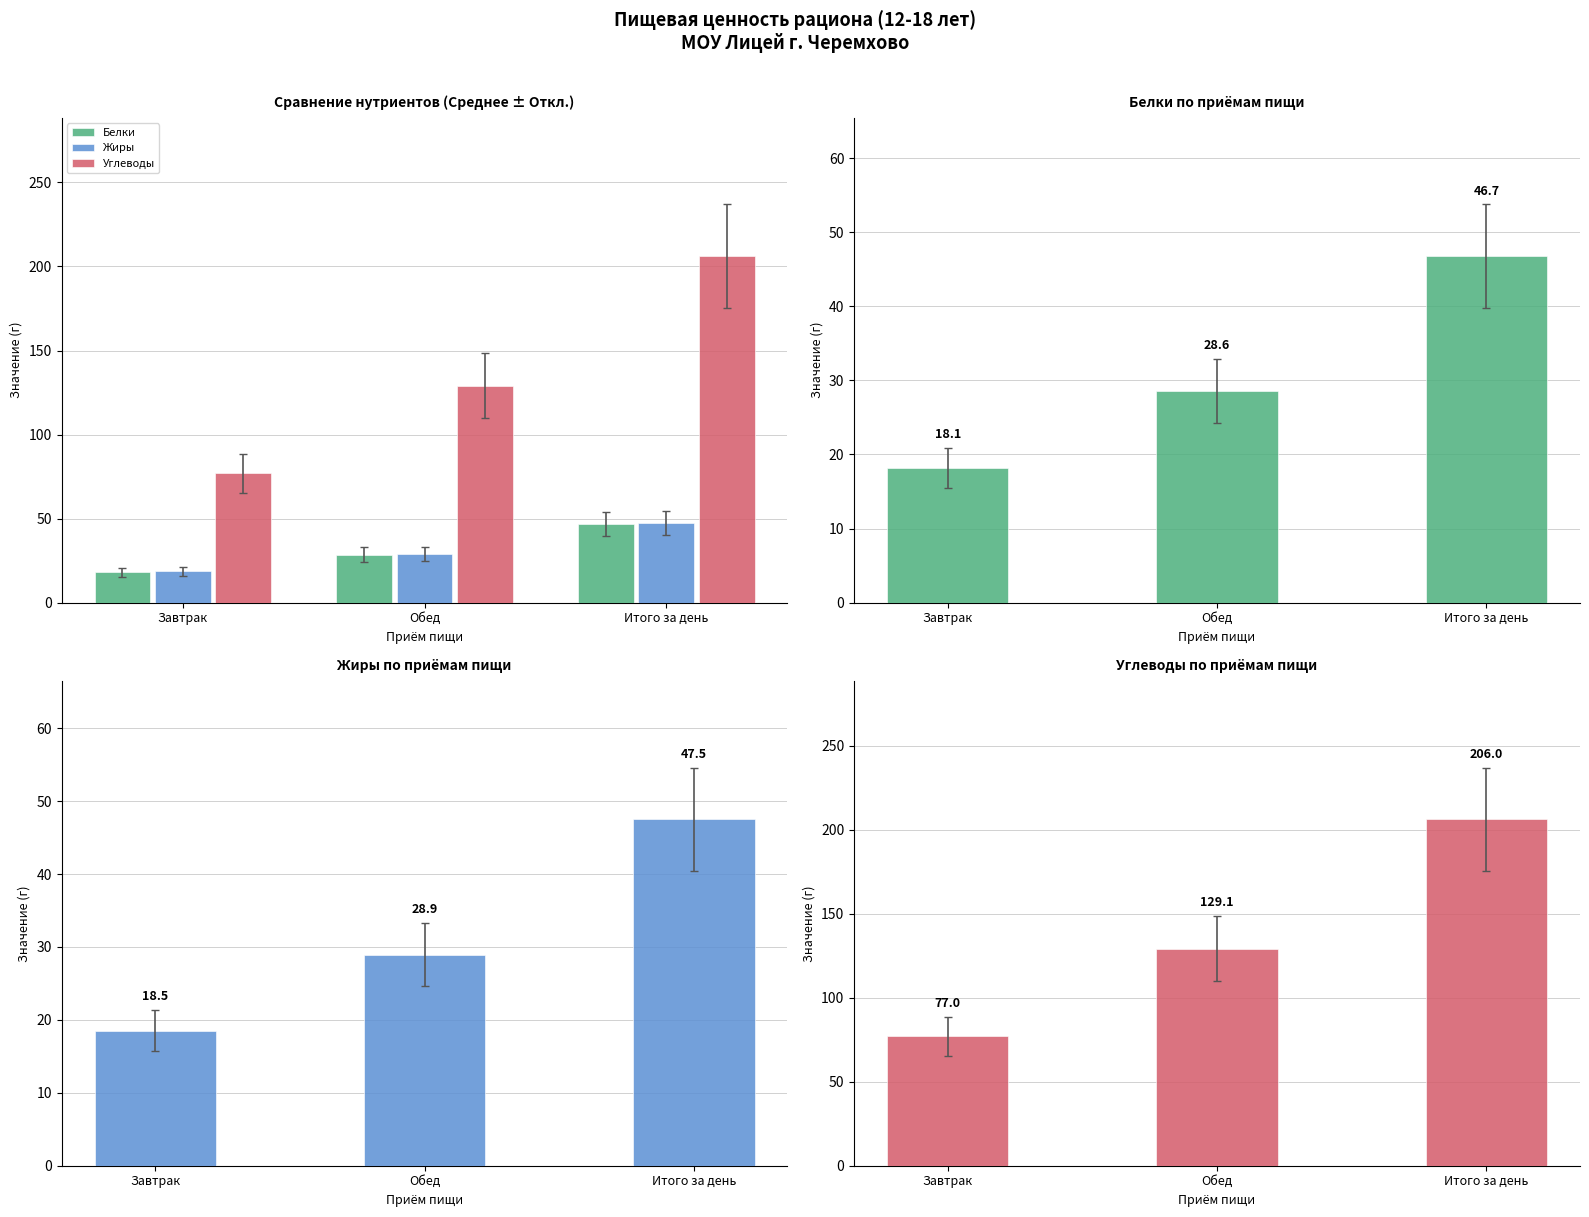

What are all the series names shown in the legend?

Белки, Жиры, Углеводы